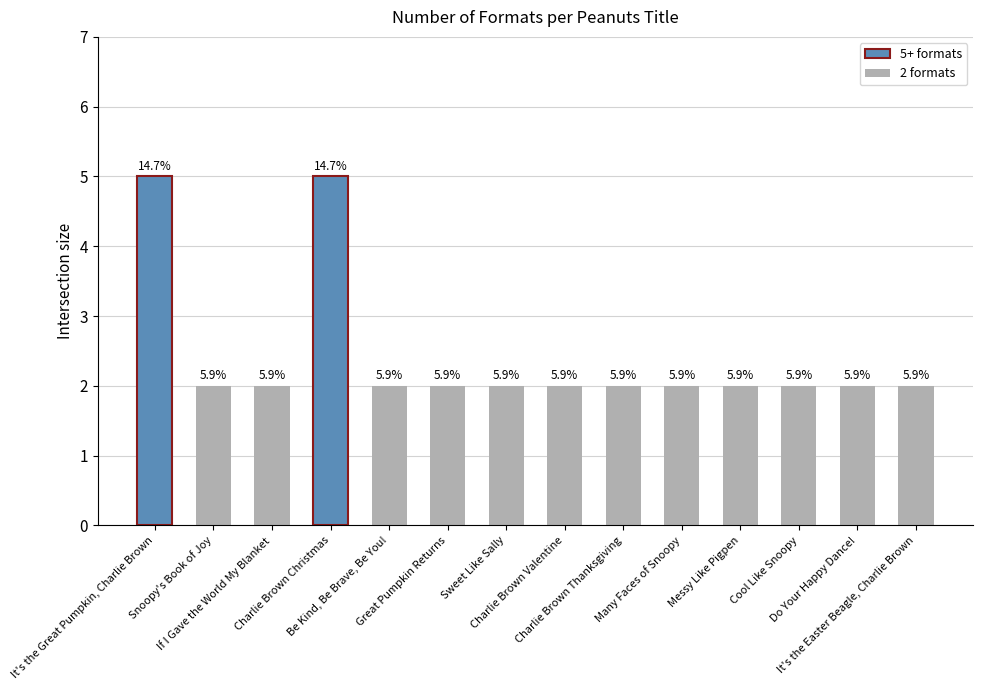

How many bars are there in total?

14